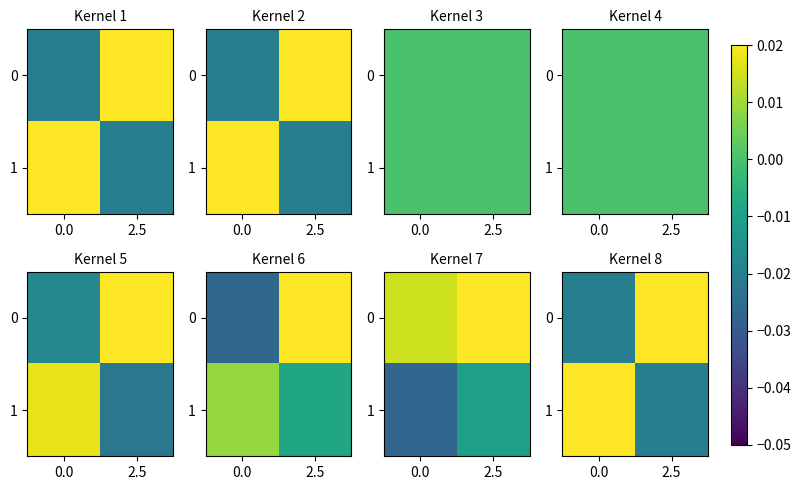

Rank the series at 2.5 from lowest to highest value.

1, 0